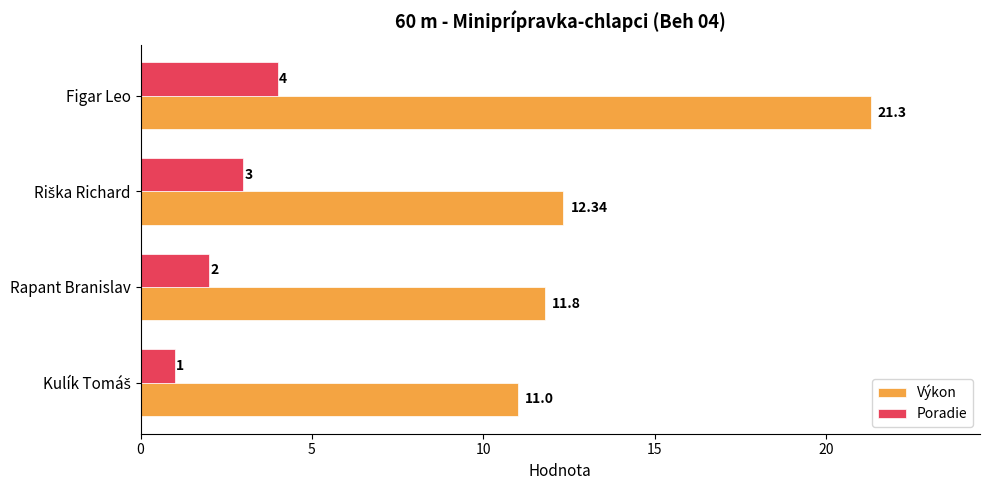

At which label is Poradie closest to 2?

Rapant Branislav